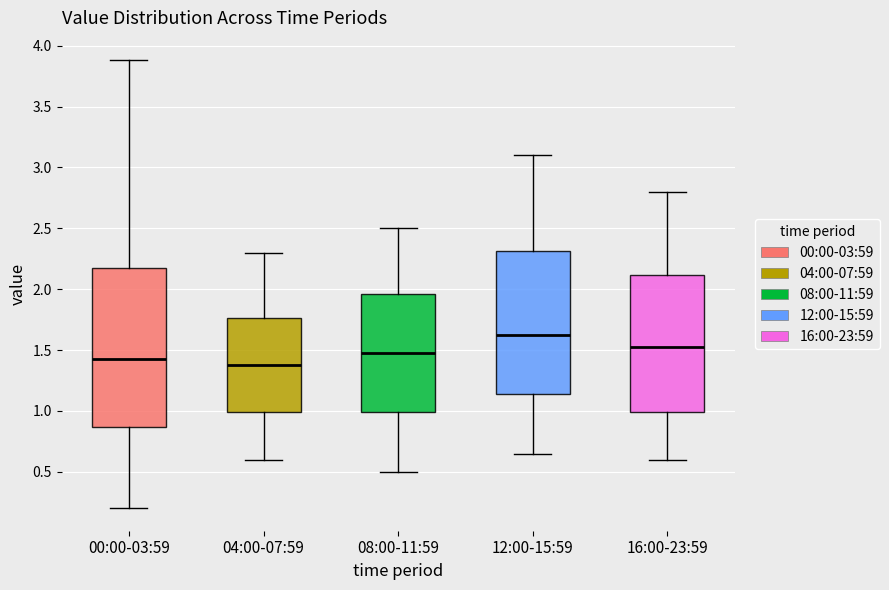

Comparing the boxes themselves (not the whiskers), which one is the tallest?

00:00-03:59